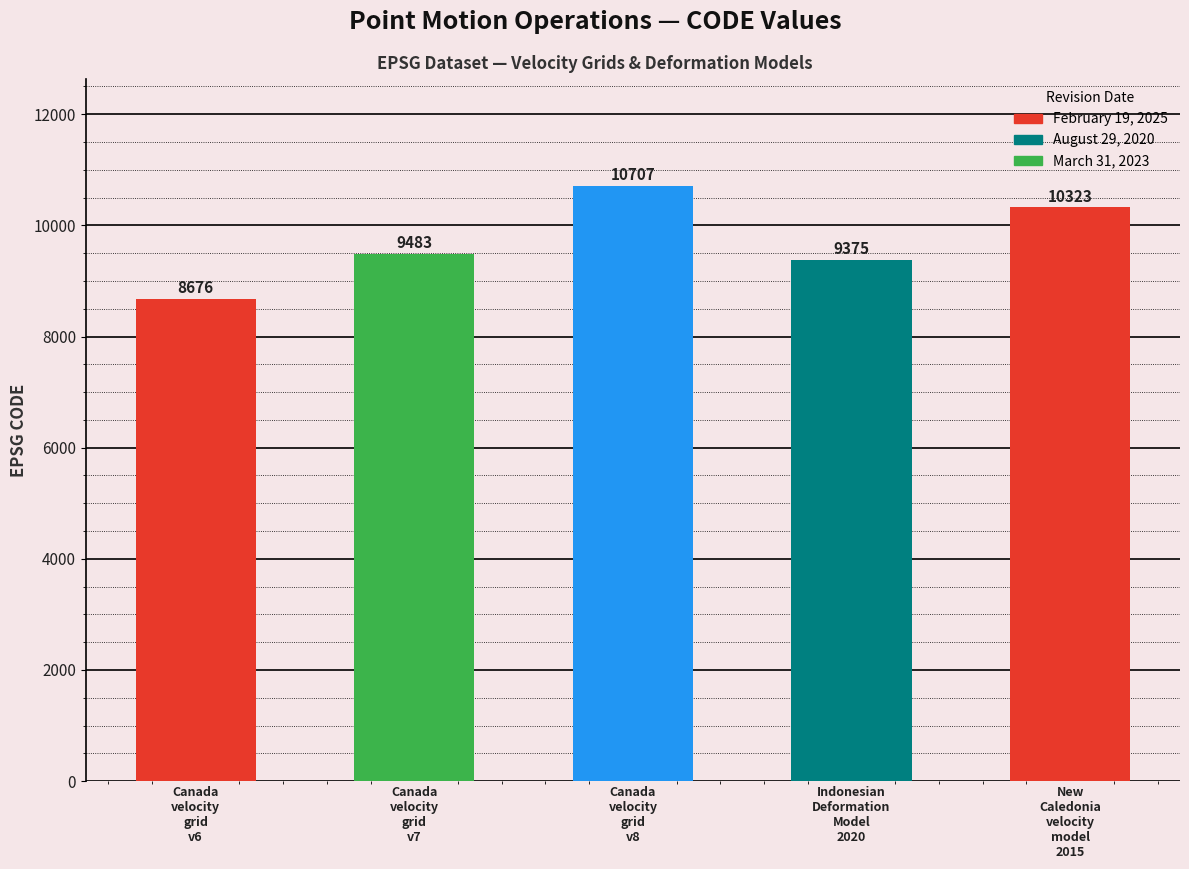

Rank the categories by value from lowest to highest.

Canada
velocity
grid
v6, Indonesian
Deformation
Model
2020, Canada
velocity
grid
v7, New
Caledonia
velocity
model
2015, Canada
velocity
grid
v8